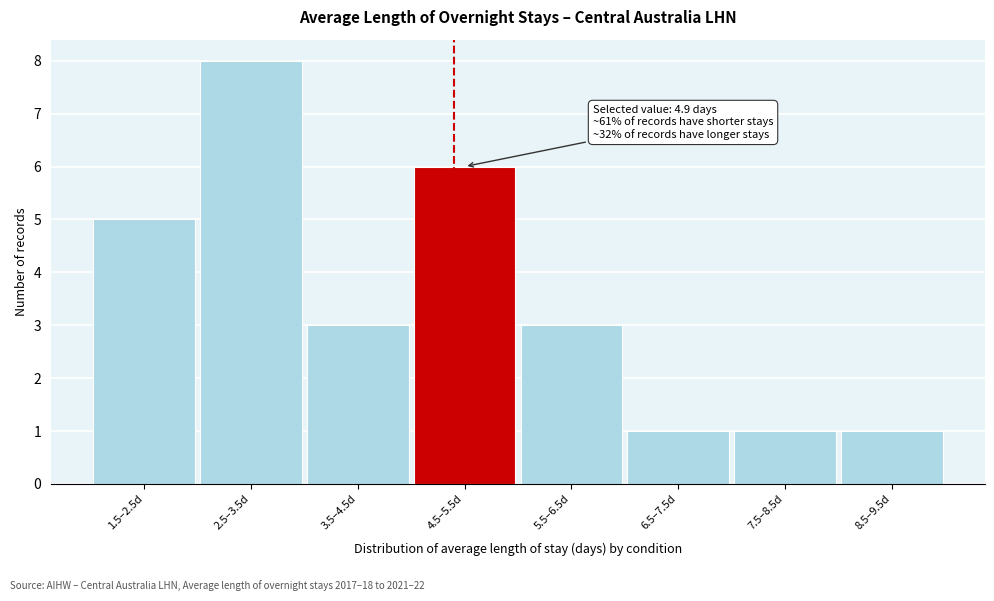

Reading left to right, what are all the values shown in this chart?

1.5–2.5d=5	2.5–3.5d=8	3.5–4.5d=3	4.5–5.5d=6	5.5–6.5d=3	6.5–7.5d=1	7.5–8.5d=1	8.5–9.5d=1